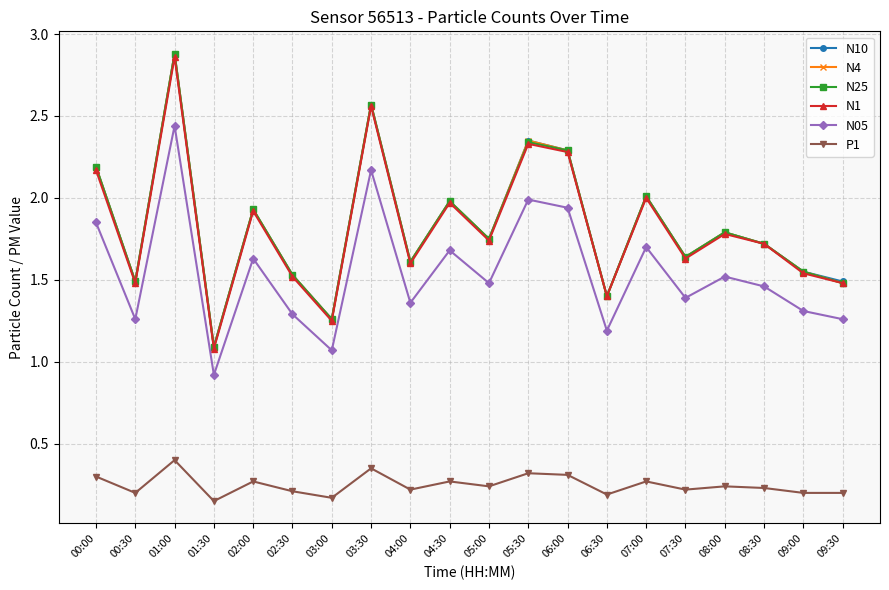

The value of N05 at 06:30 is 1.7. True or false?

False